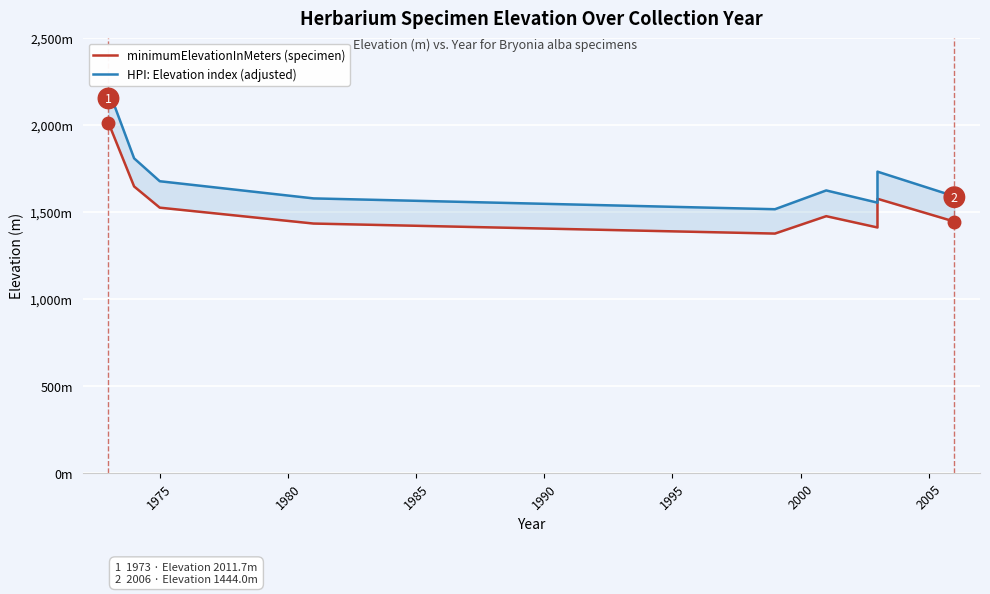

What is the value of the HPI: Elevation index (adjusted) point at the 5th from the left?

1515.0